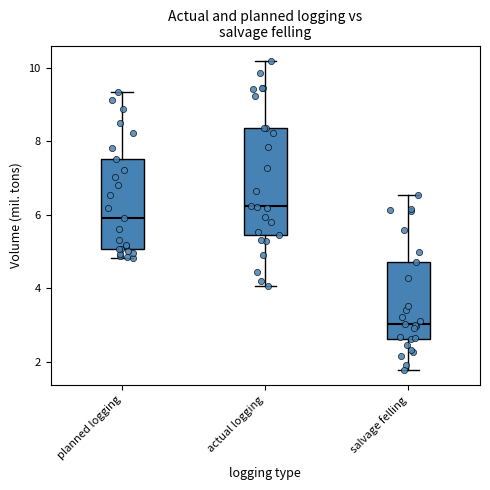

Comparing the boxes themselves (not the whiskers), which one is the tallest?

actual logging